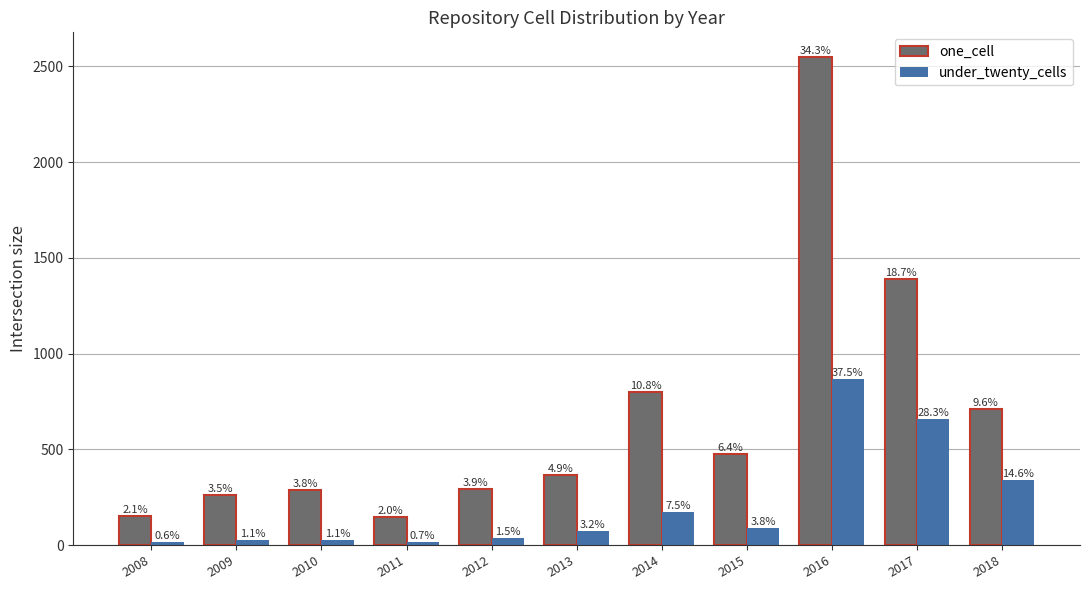

What is the spread (max minus min) of values at 2012?

257